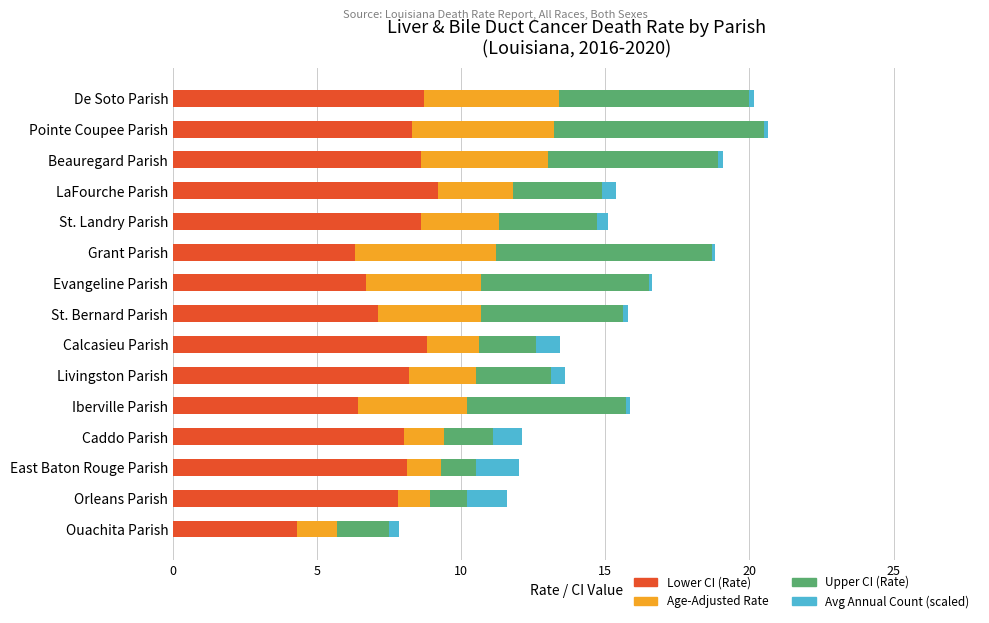

What is the lowest value of the Lower CI (Rate) series?

4.3